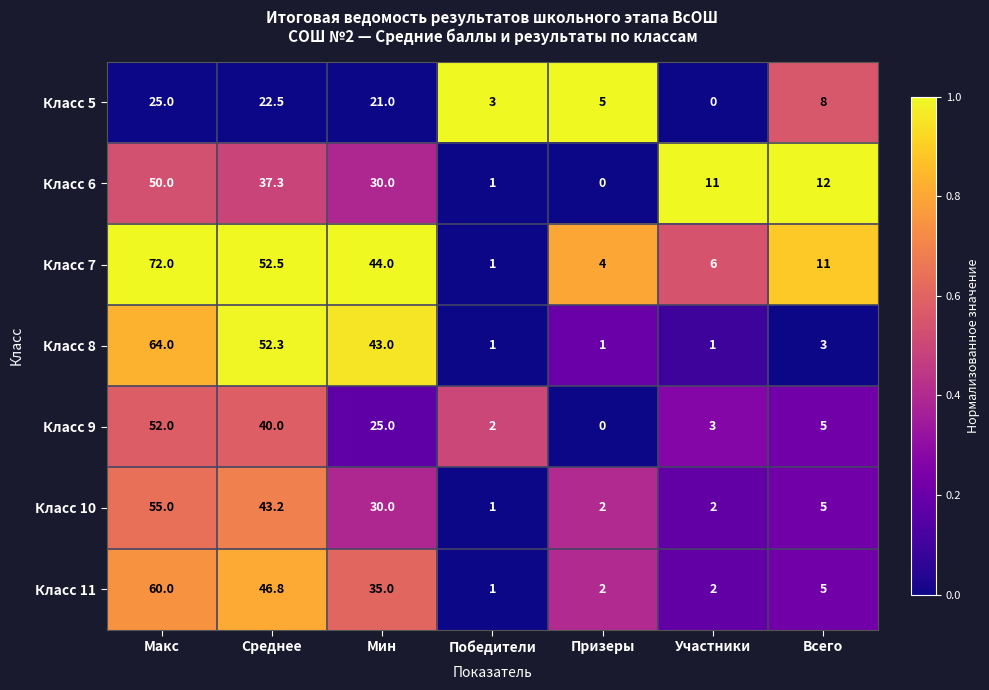

What is the difference between the maximum and minimum values in the Класс 6 series?

50.0